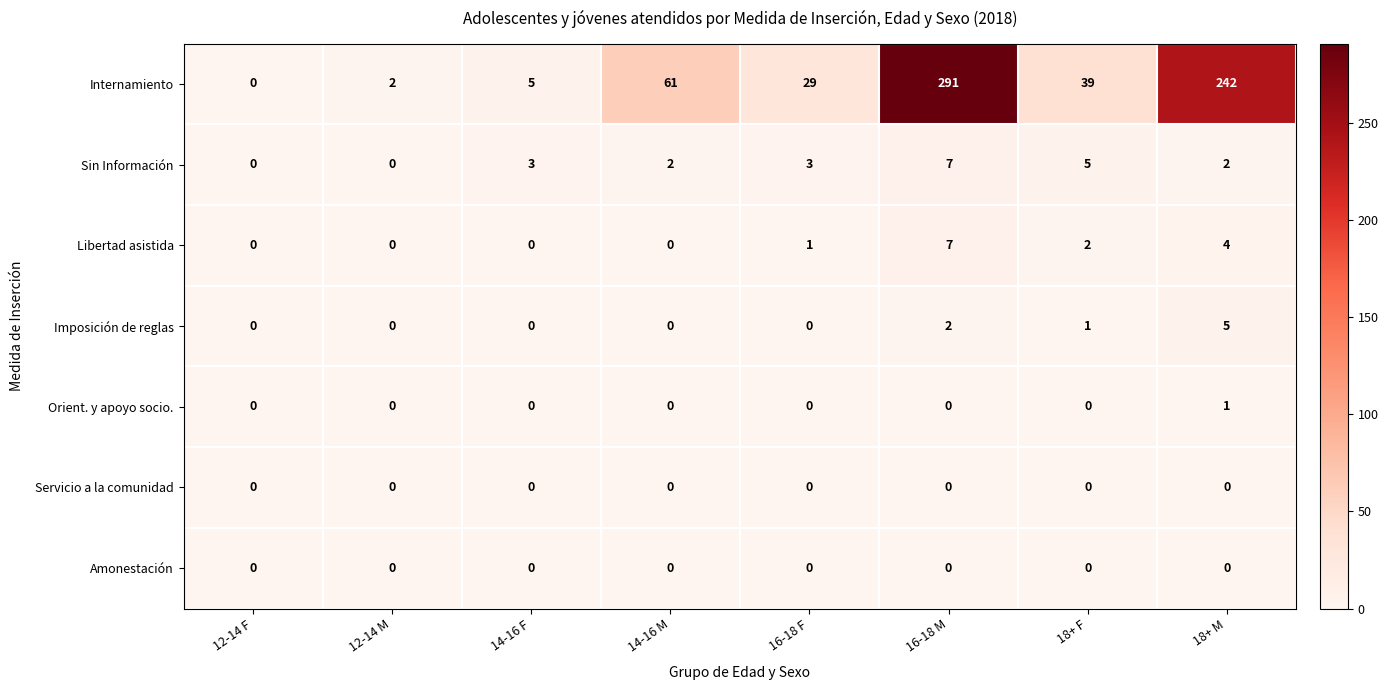

The value of Sin Información at 14-16 F is 3. True or false?

True